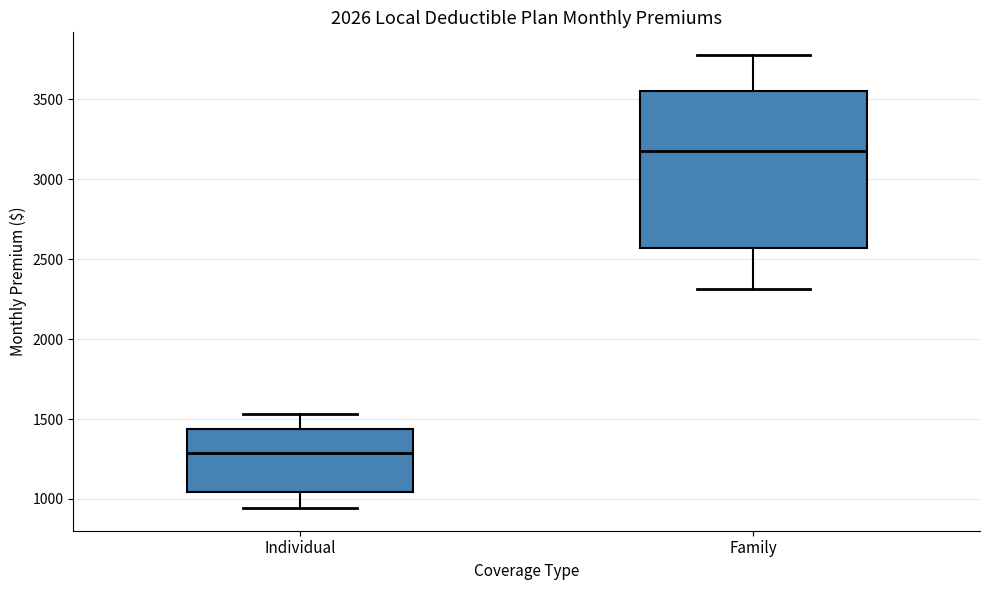

Which box is the tallest, from its lower edge to its upper edge?

Family